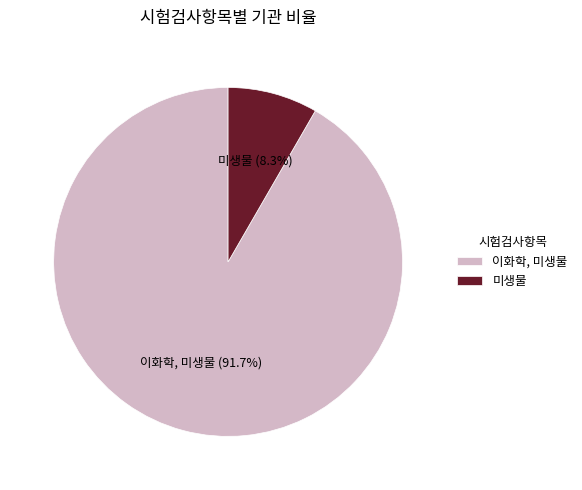

Which category has the smallest portion of the pie?

미생물